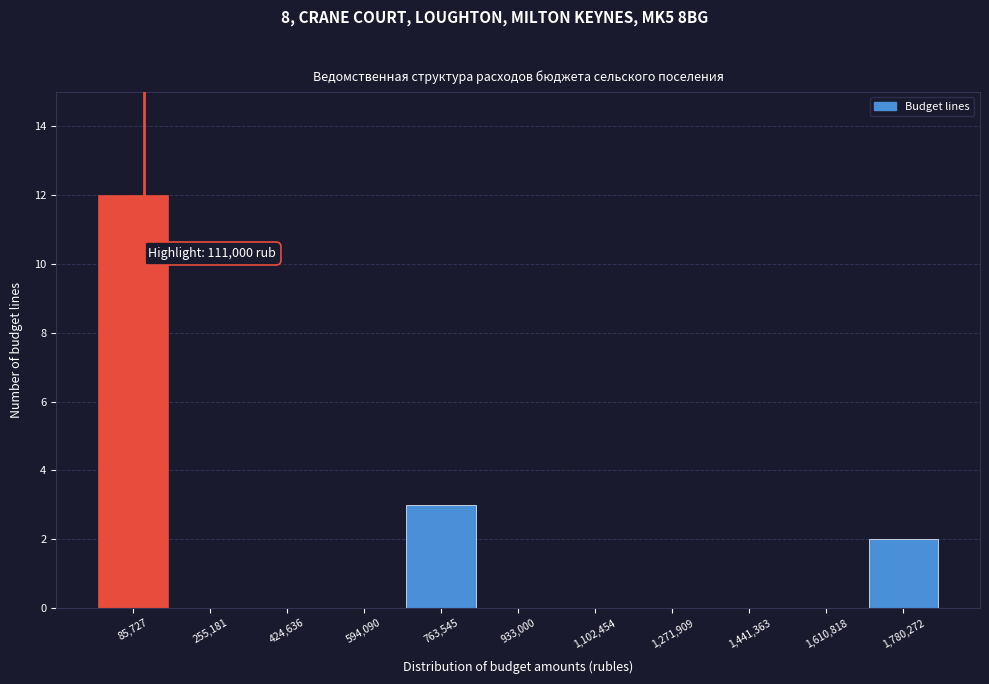

Over which range of the x-axis is the bar tallest?

0 to 180000